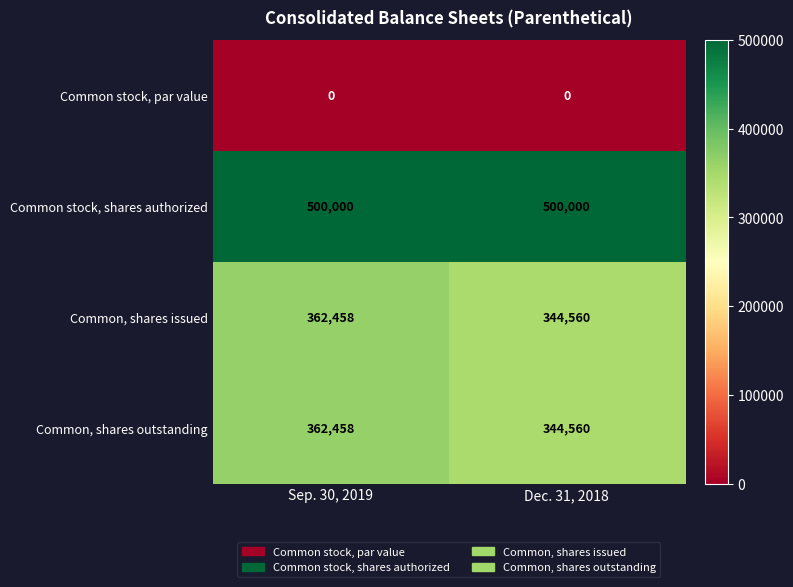

What is the difference between the maximum and minimum values in the Common, shares issued series?

17898